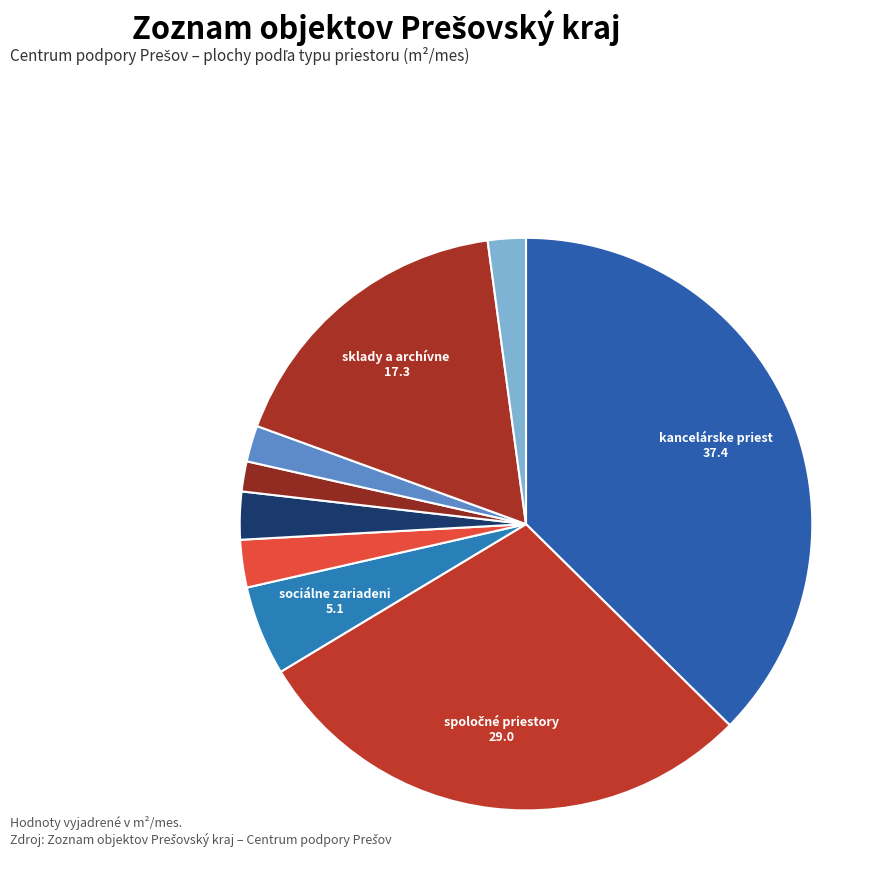

How many segments does this pie chart have?

9